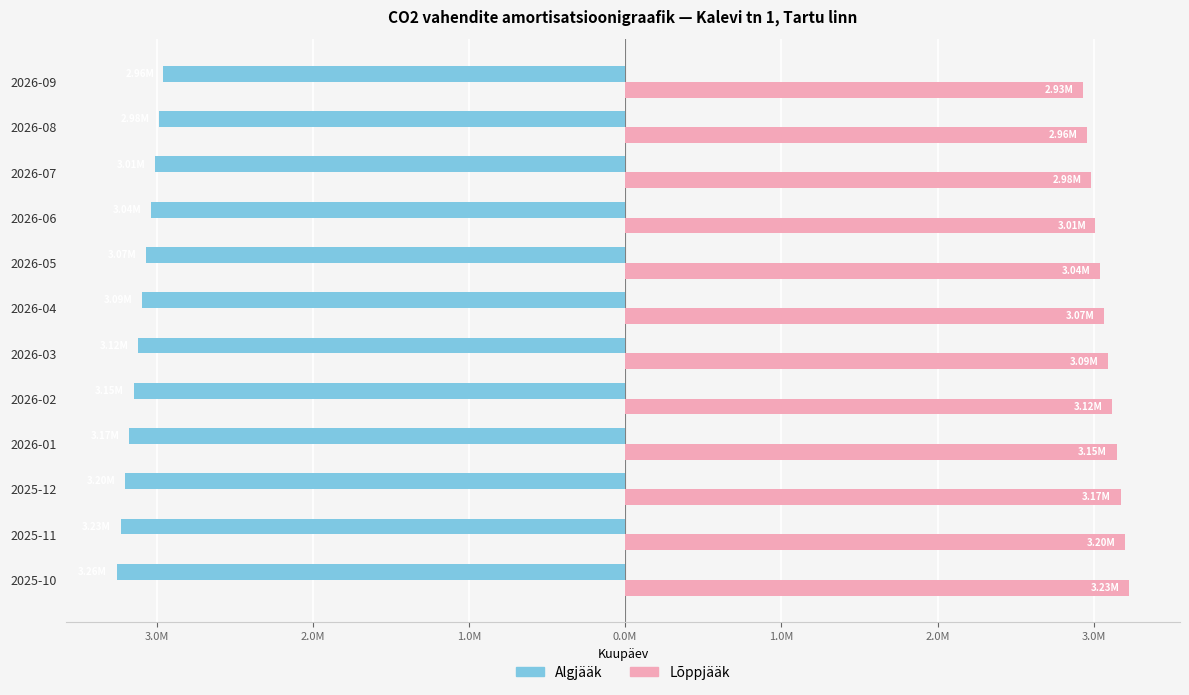

What are all the series names shown in the legend?

Algjääk, Lõppjääk